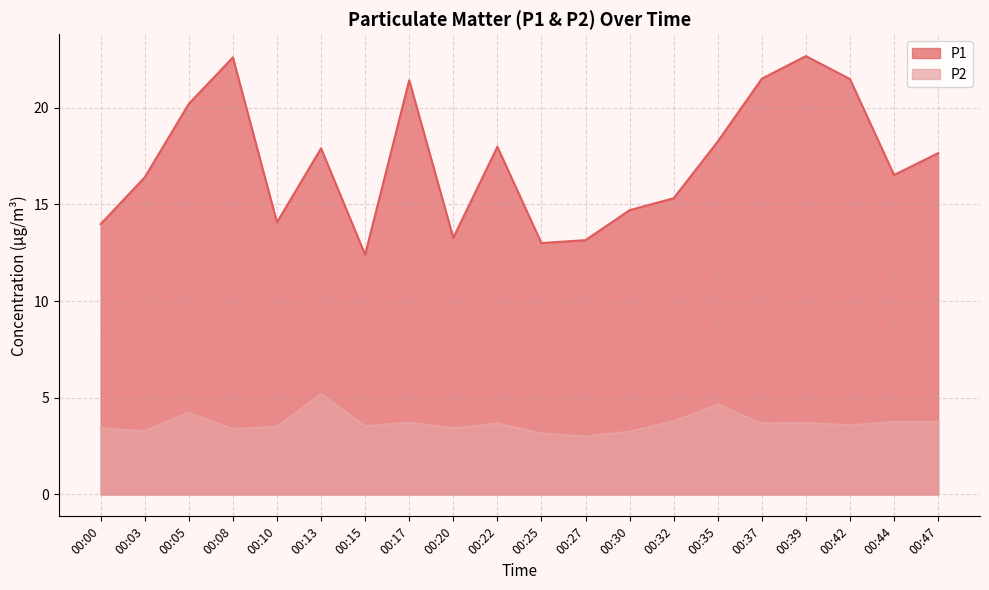

Reading right to left, extract all data points from this chart.

P1: 17.6	16.5	21.5	22.7	21.5	18.2	15.3	14.7	13.2	13.0	18.0	13.3	21.4	12.4	17.9	14.1	22.6	20.2	16.4	14.0
P2: 3.8	3.8	3.6	3.7	3.7	4.7	3.8	3.2	3.0	3.1	3.7	3.4	3.7	3.5	5.2	3.5	3.4	4.2	3.3	3.4